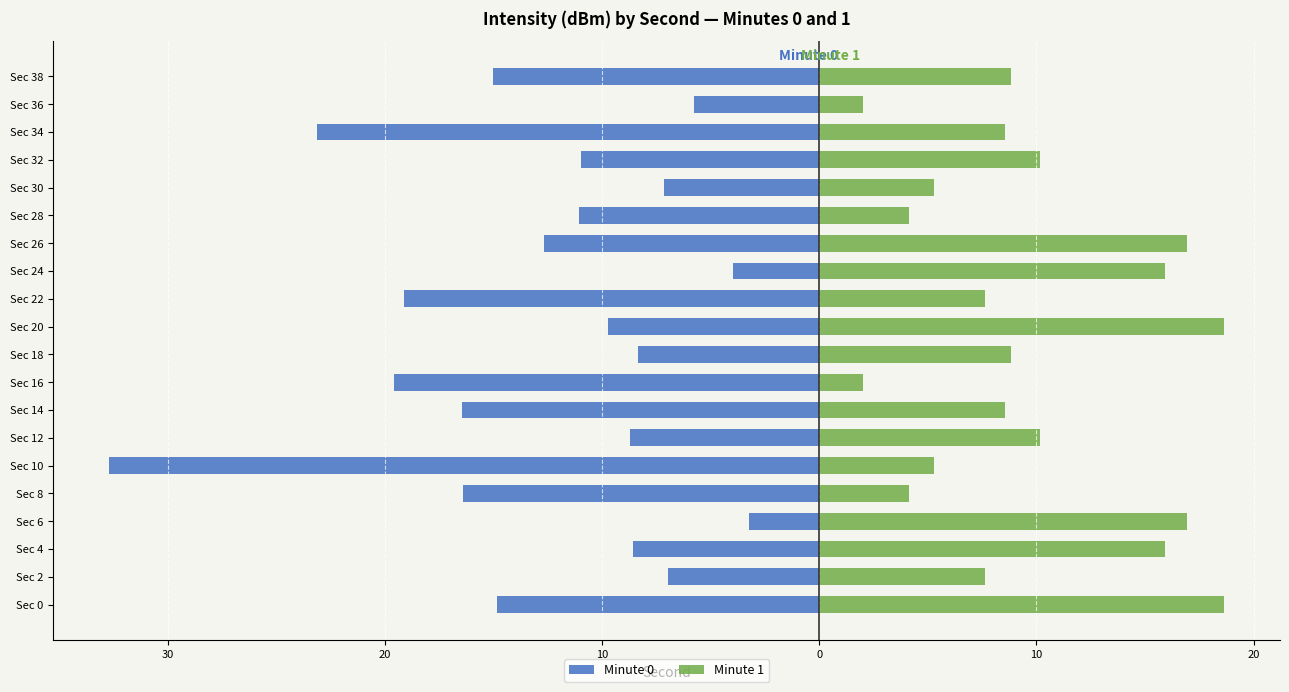

The value of Minute 0 at Sec 32 is -17.7. True or false?

False